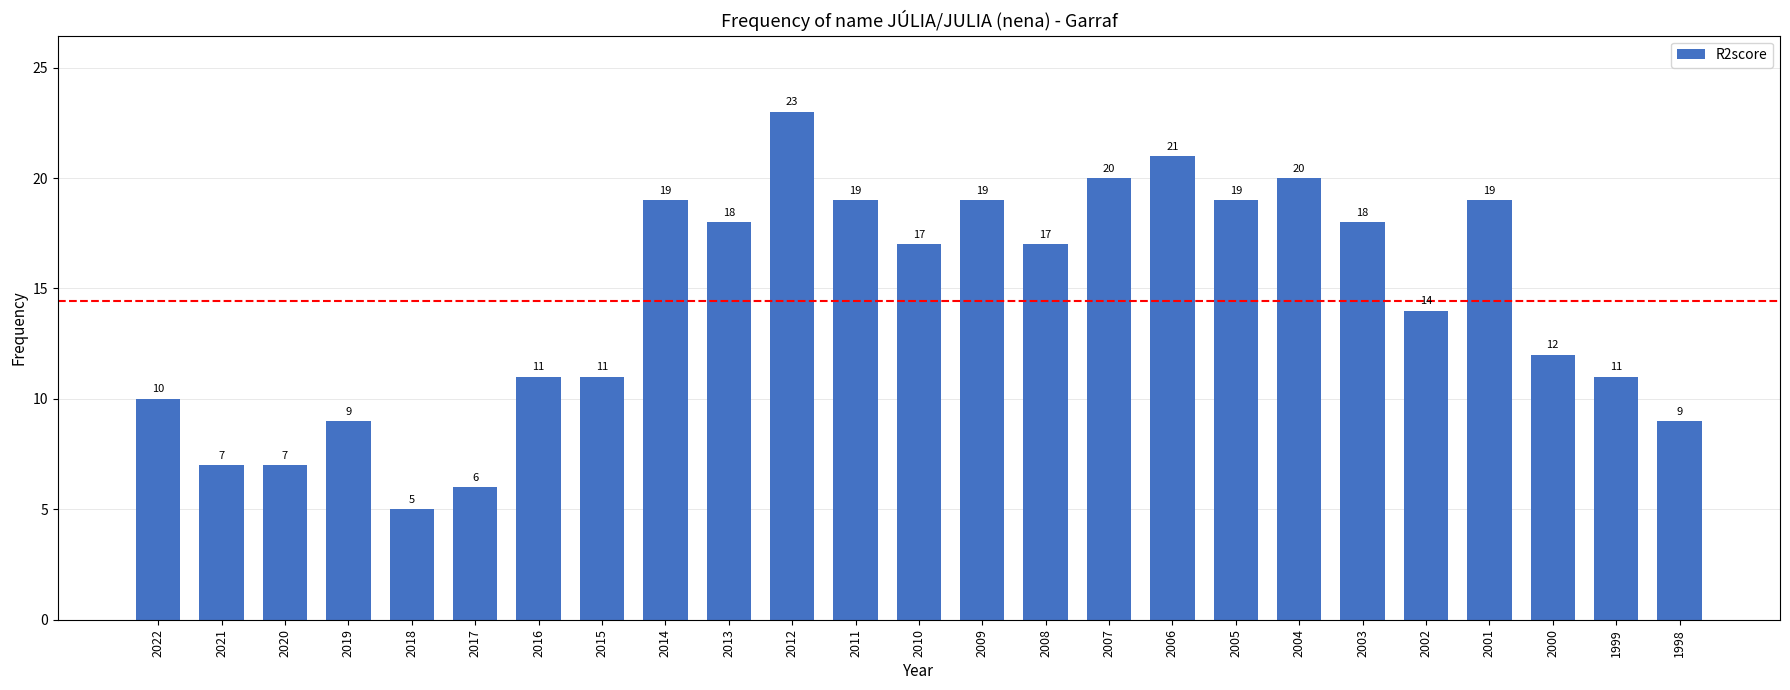

At which label does the data first exceed 17?

2014